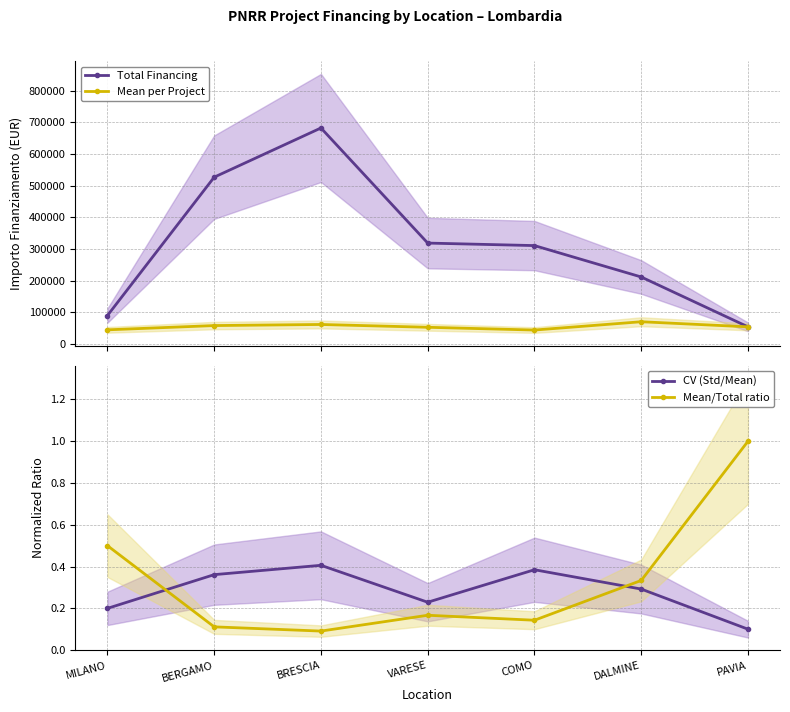

How many lines are shown in the chart?

4